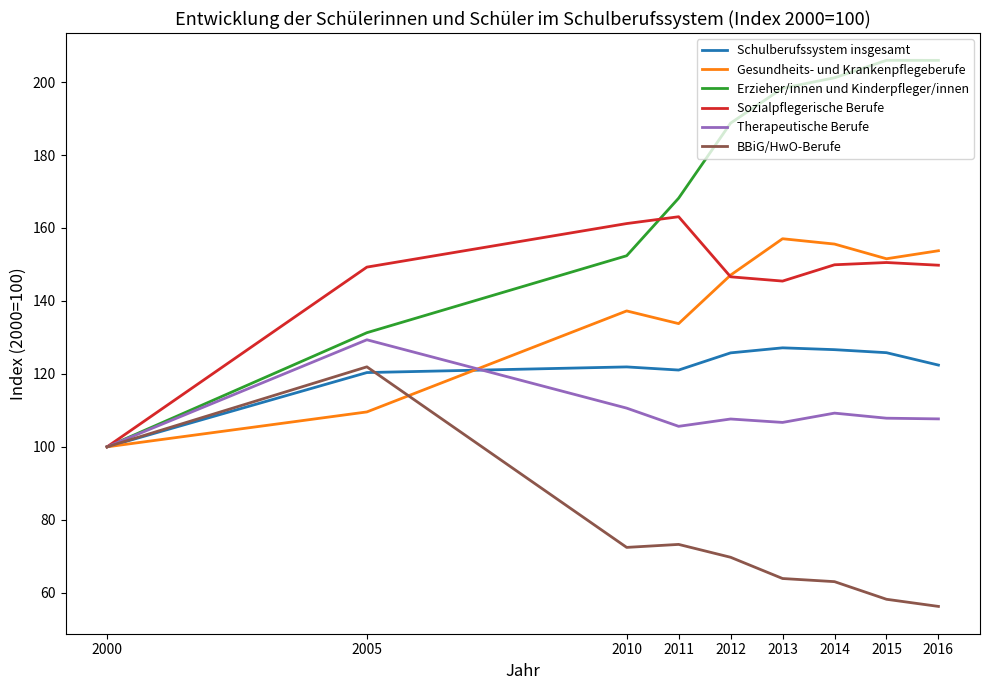

What is the maximum value for Schulberufssystem insgesamt?

127.1